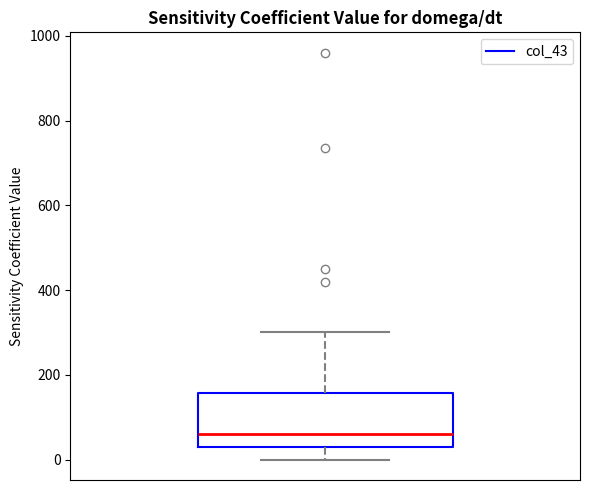

Read this box plot against the y-axis: the position of the median line, the range covered by the box, and the ends of both whiskers. The values are not printed on the chart, so give them approximately, as read against the axis.

median 60, box 40 to 160, whiskers 0 to 300